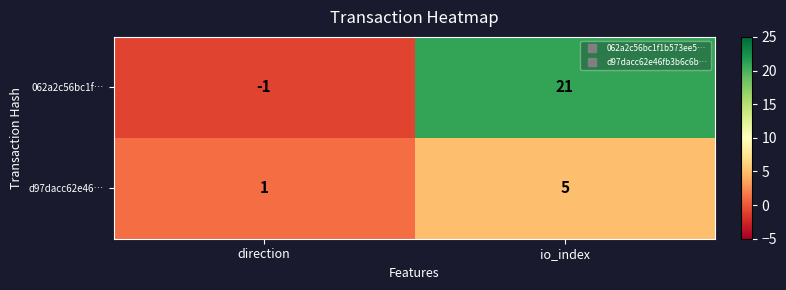

What is the sum of all 062a2c56bc1f… values?

20